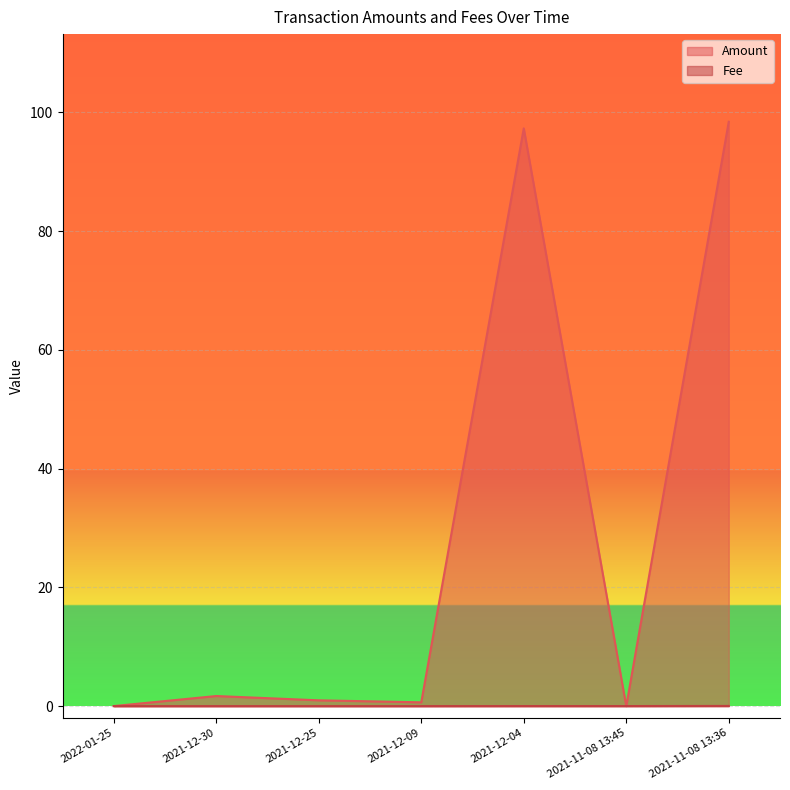

How many data points does each series have?

7